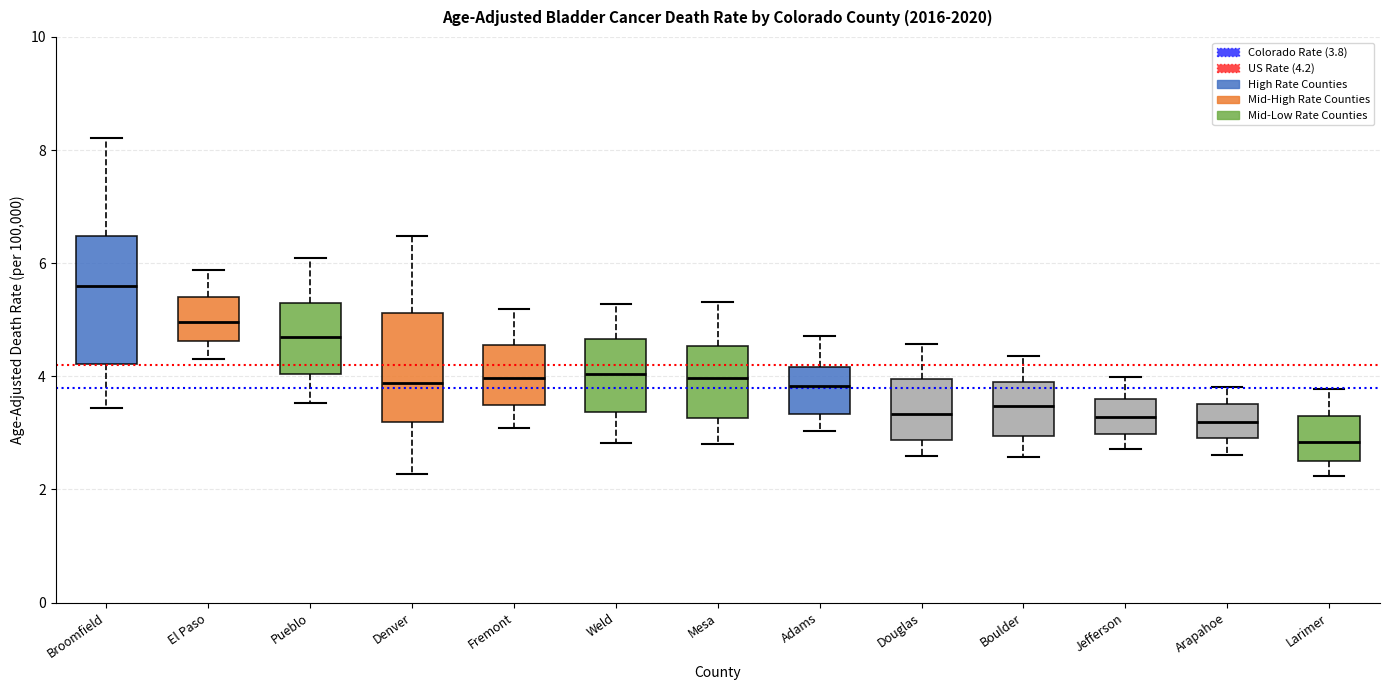

Reading left to right, transcribe this box plot: for each box, give where its median line is, the range the box spans, and where its two whiskers end, as read against the y-axis. The values are not printed on the chart, so give them approximately, as read against the axis.

Broomfield: median 5.6, box 4.2 to 6.4, whiskers 3.4 to 8.2
El Paso: median 5.0, box 4.6 to 5.4, whiskers 4.4 to 5.8
Pueblo: median 4.6, box 4.0 to 5.2, whiskers 3.6 to 6.0
Denver: median 3.8, box 3.2 to 5.2, whiskers 2.2 to 6.4
Fremont: median 4.0, box 3.4 to 4.6, whiskers 3.0 to 5.2
Weld: median 4.0, box 3.4 to 4.6, whiskers 2.8 to 5.2
Mesa: median 4.0, box 3.2 to 4.6, whiskers 2.8 to 5.4
Adams: median 3.8, box 3.4 to 4.2, whiskers 3.0 to 4.8
Douglas: median 3.4, box 2.8 to 4.0, whiskers 2.6 to 4.6
Boulder: median 3.4, box 3.0 to 3.8, whiskers 2.6 to 4.4
Jefferson: median 3.2, box 3.0 to 3.6, whiskers 2.8 to 4.0
Arapahoe: median 3.2, box 3.0 to 3.6, whiskers 2.6 to 3.8
Larimer: median 2.8, box 2.6 to 3.4, whiskers 2.2 to 3.8